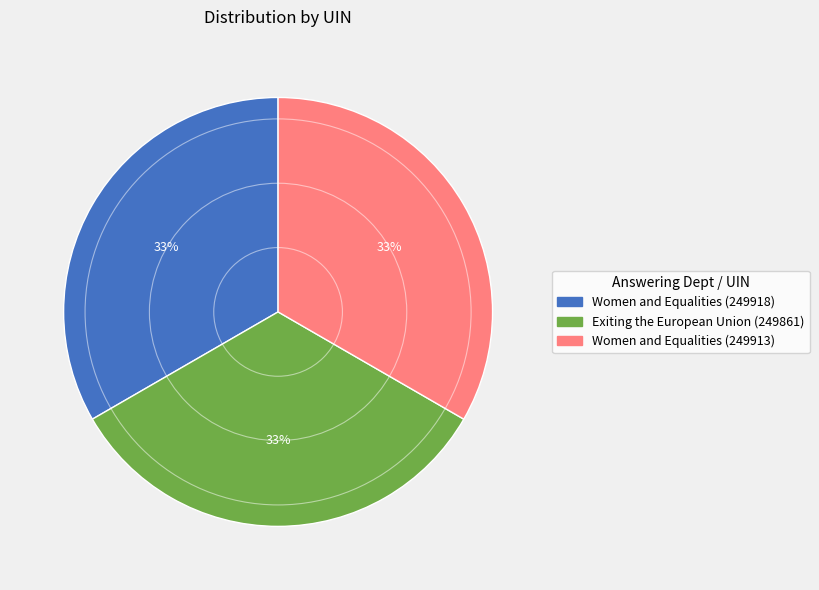

What is the ratio of the value at Women and Equalities (249913) to the value at Women and Equalities (249918)?

1.0